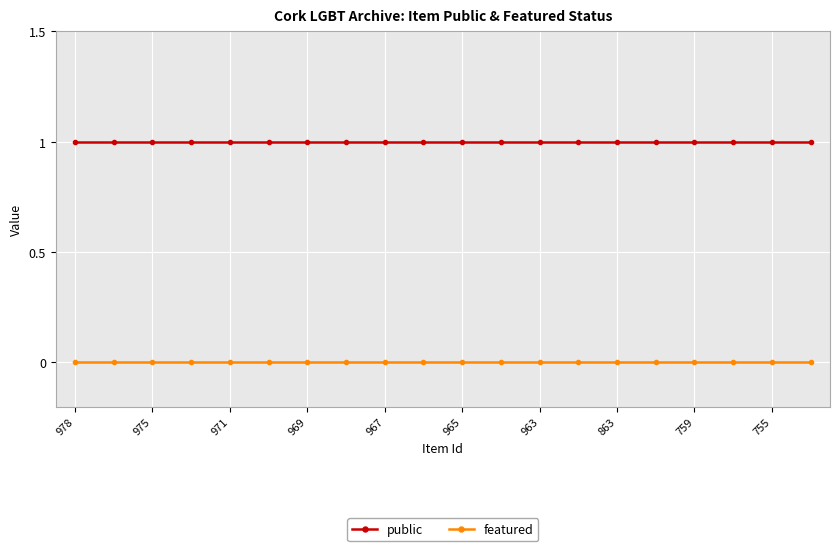

List the series in order of their overall mean, lowest first.

featured, public